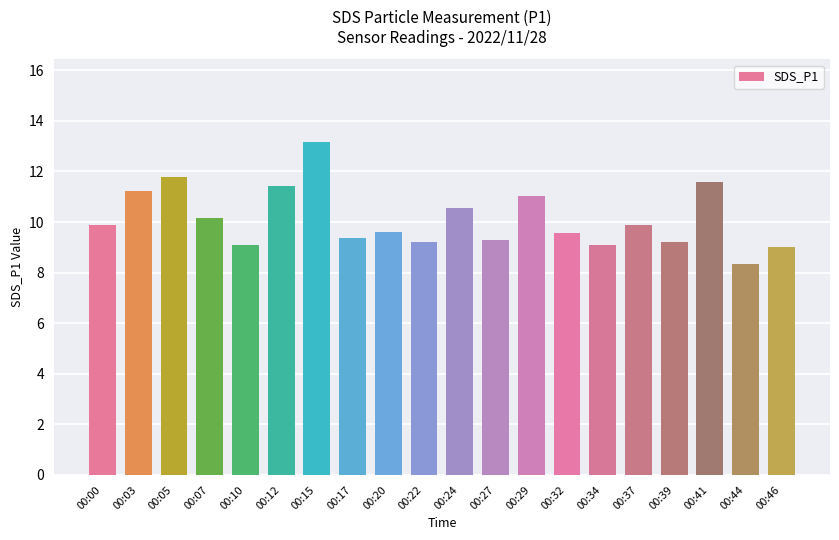

What is the maximum value shown in the chart?

13.2